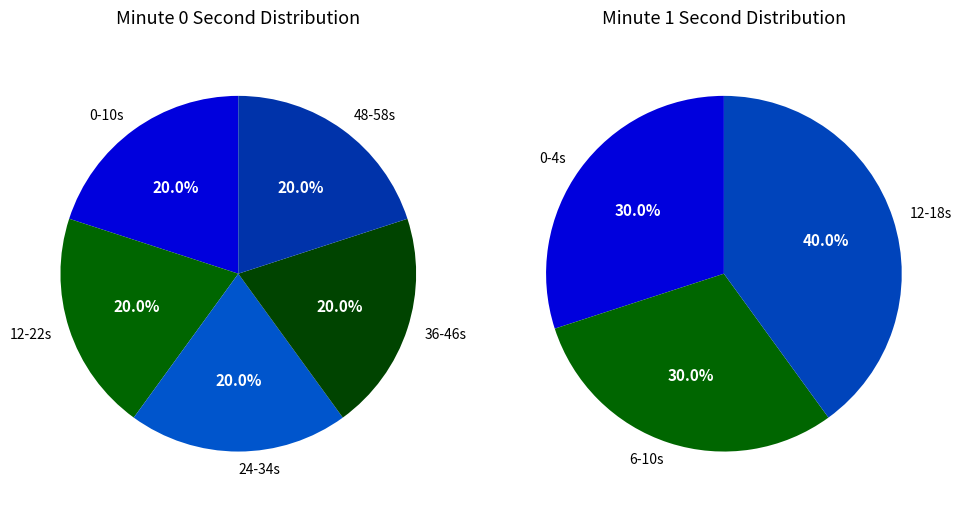

Does any single category account for the majority?

No